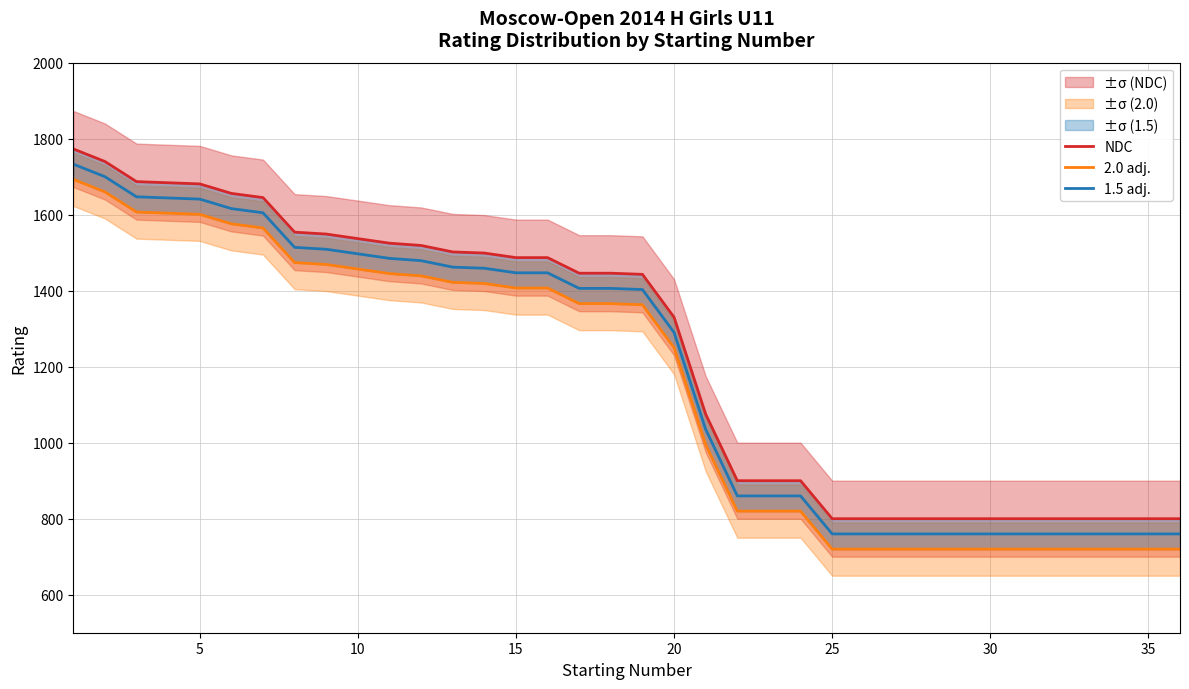

How many categories are shown in the chart?

36